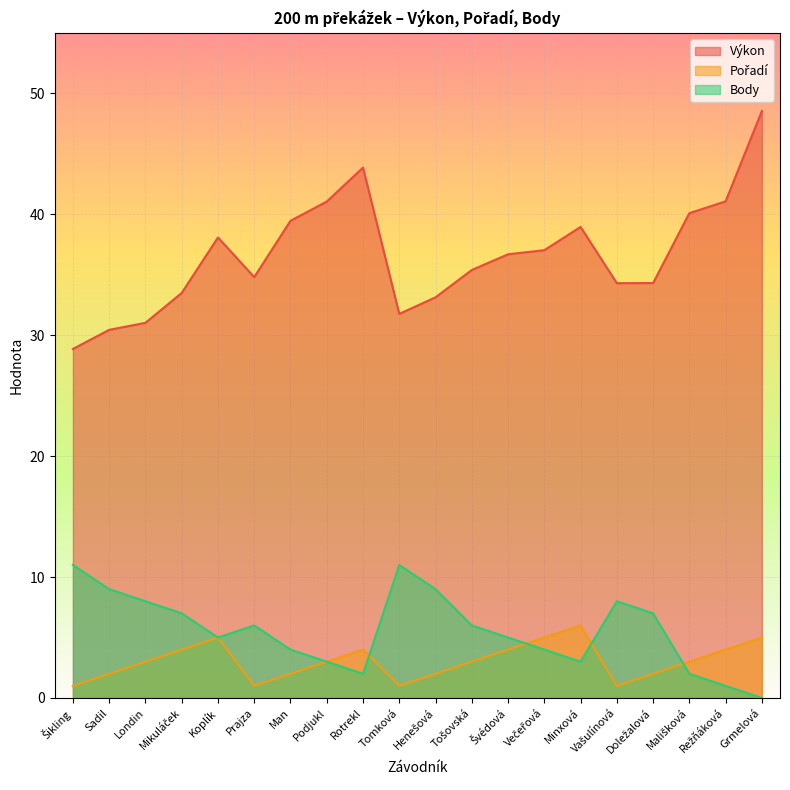

Read the Pořadí value at Henešová.

2.0